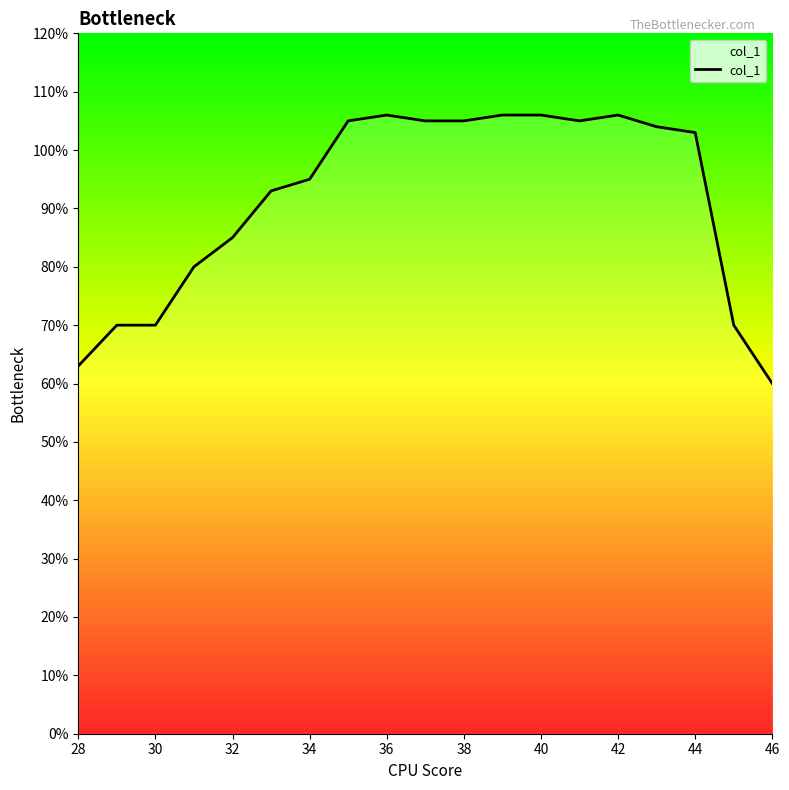

True or false: the data has more than 0 interior local peaks.

True